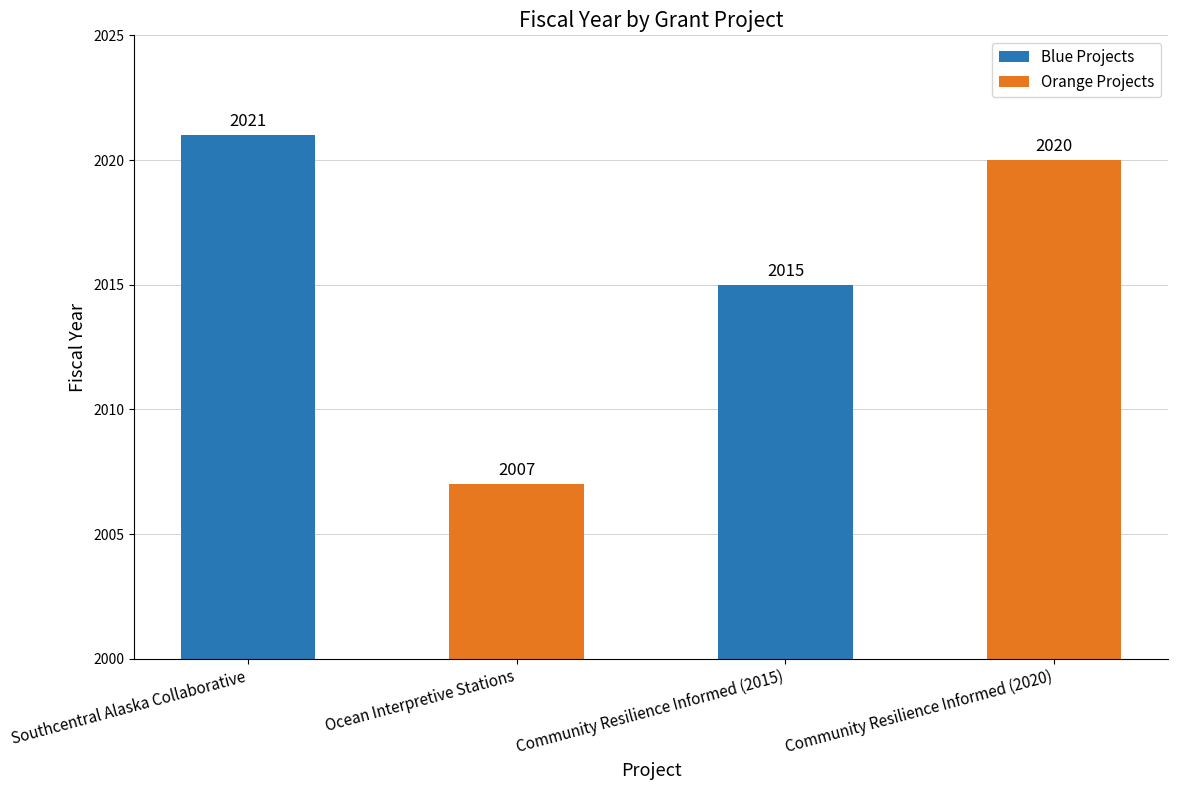

True or false: the data shows 2007 at Ocean Interpretive Stations.

True